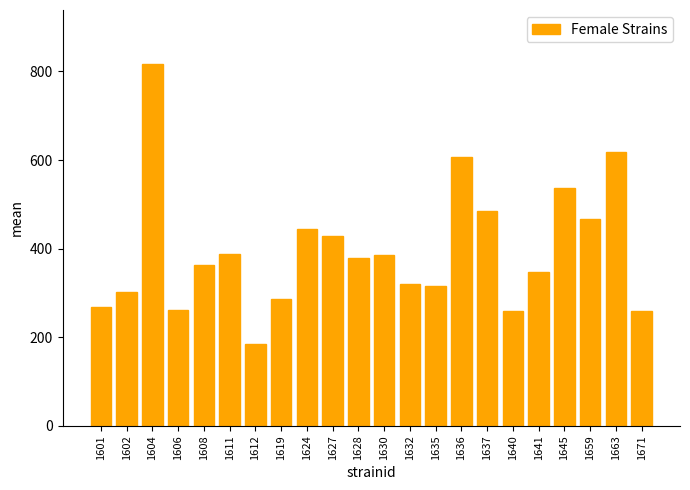

What is the change in value from 1606 to 1624?

+183.8